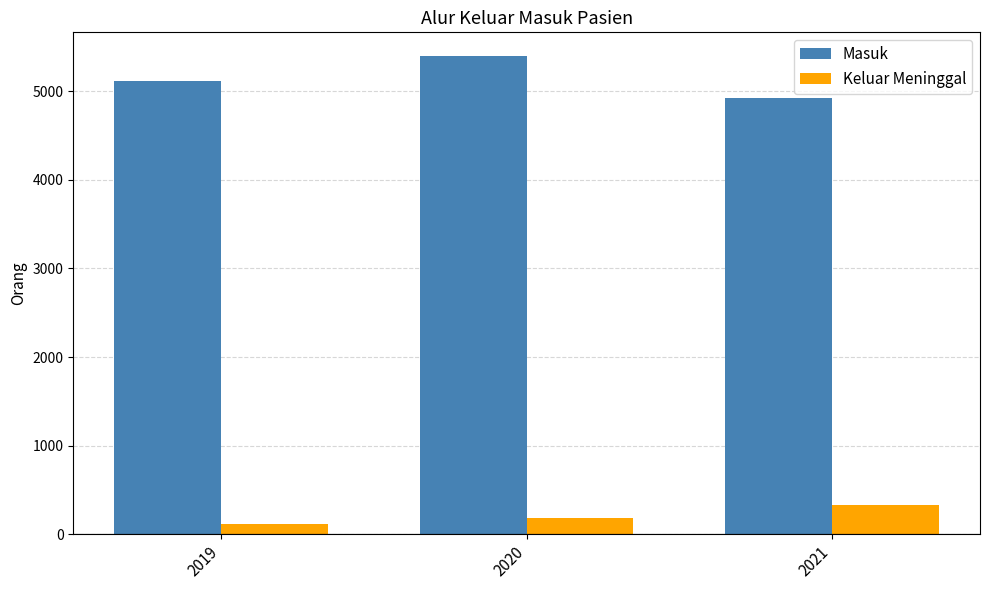

True or false: Masuk has a value of 5117 at 2019.

True